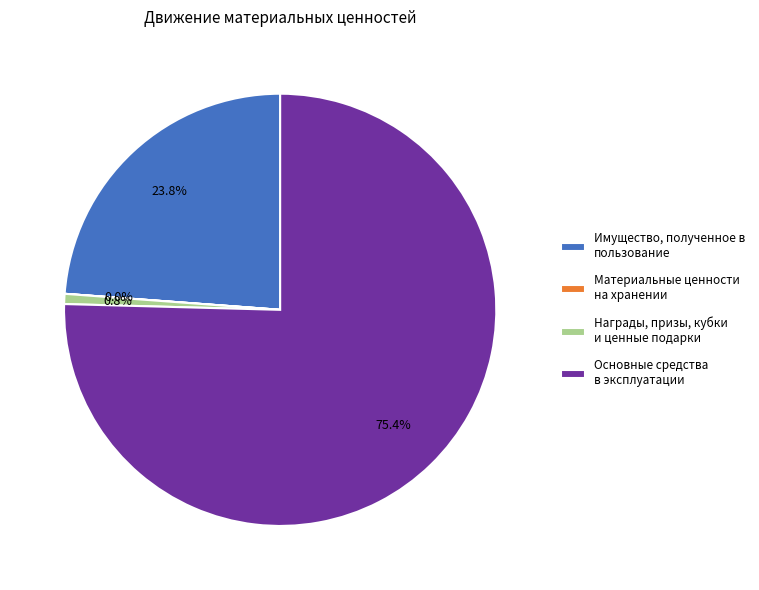

Which has a higher value, Награды, призы, кубки и ценные подарки or Основные средства в эксплуатации?

Основные средства в эксплуатации